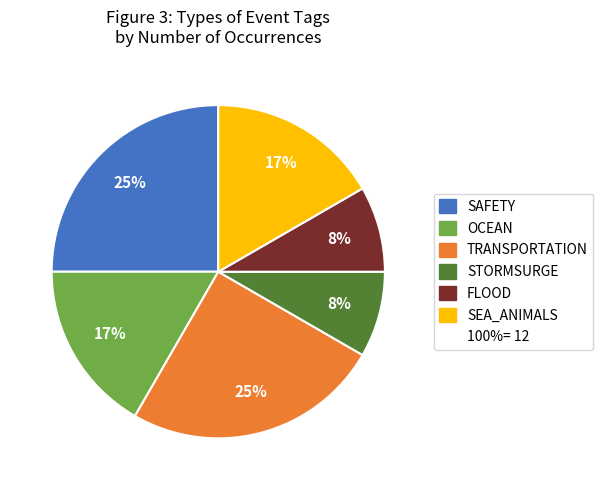

To the nearest percent, what is the average slice percentage?

17%